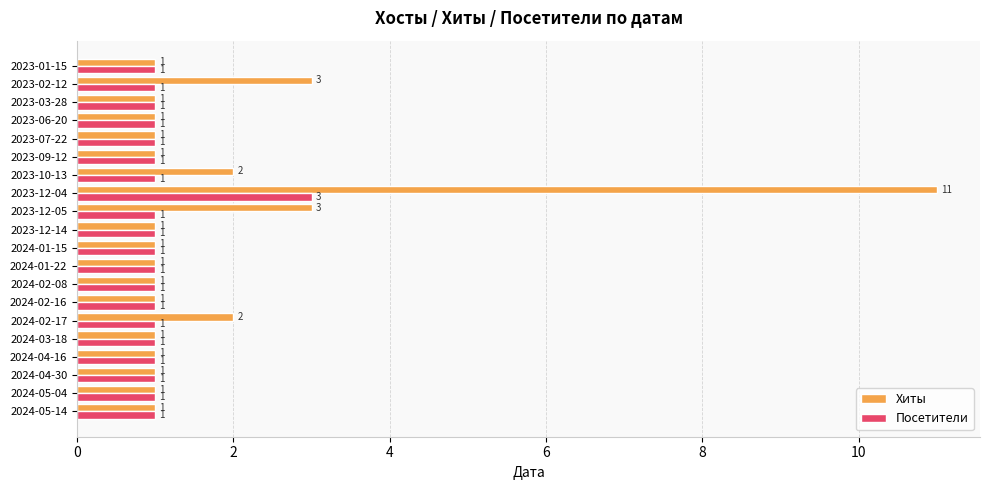

Rank the series by their average value, from highest to lowest.

Хиты, Посетители